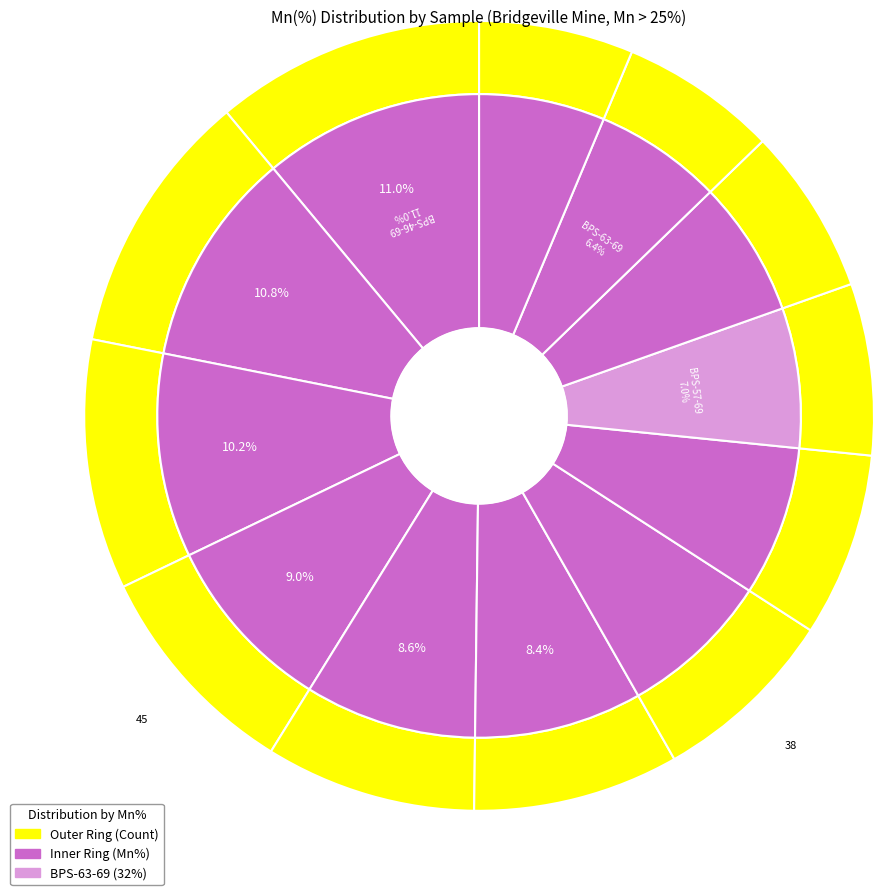

True or false: BPS-63-69 accounts for 1% of the total.

False